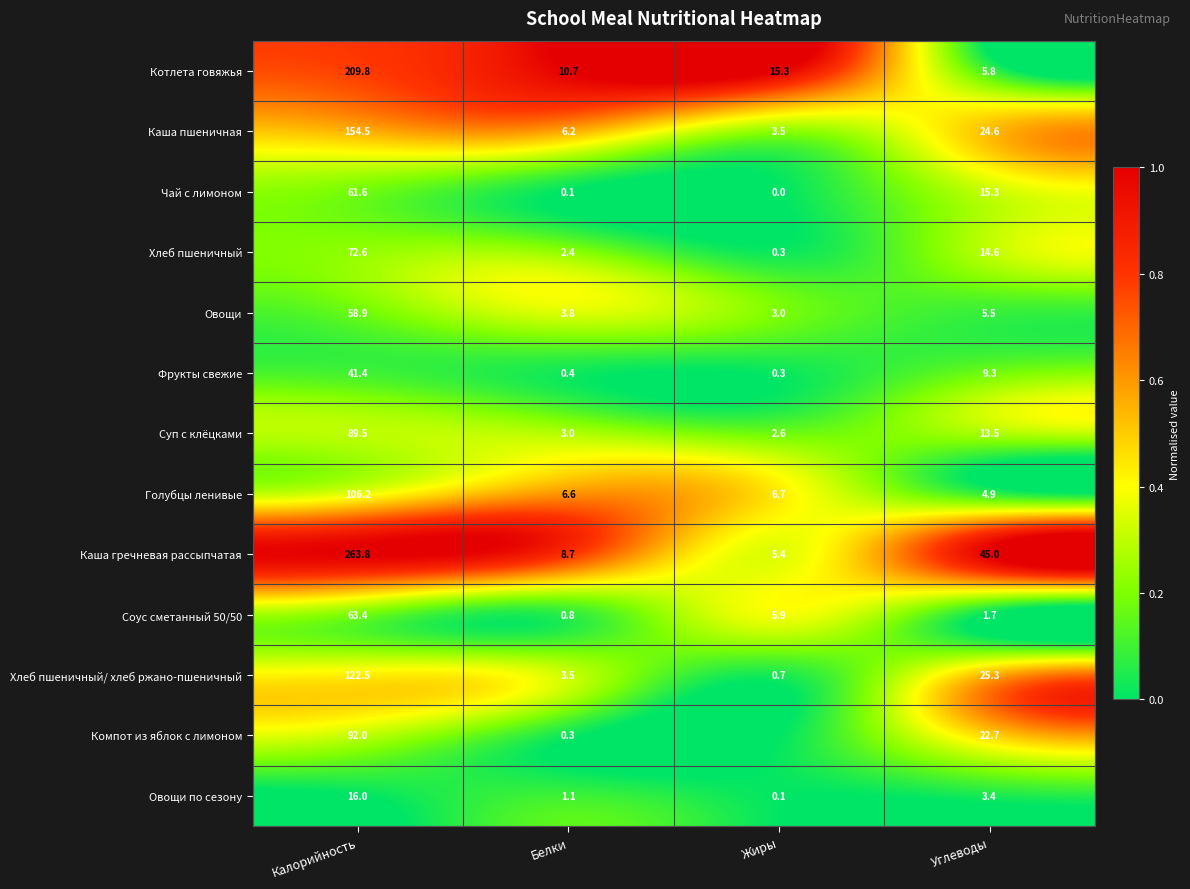

At which label does Каша пшеничная reach its minimum?

Жиры